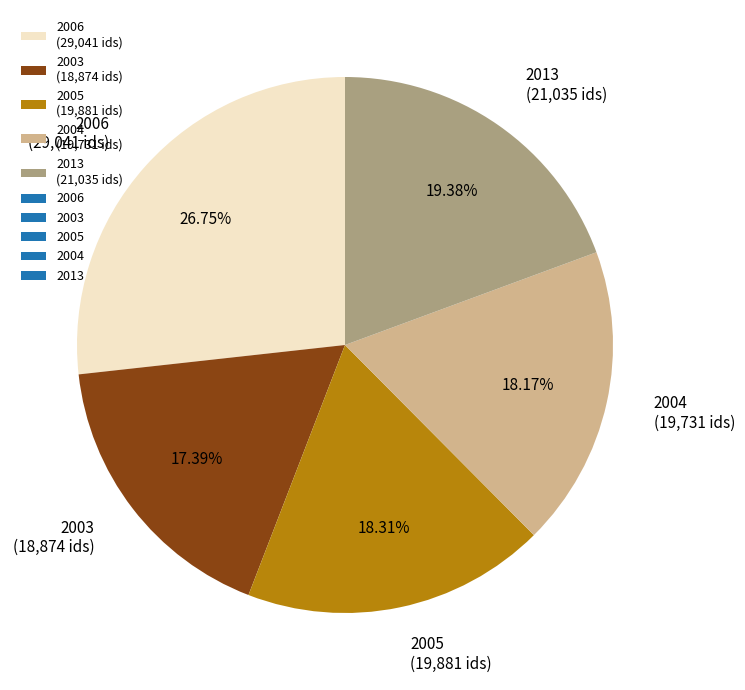

How many segments does this pie chart have?

5